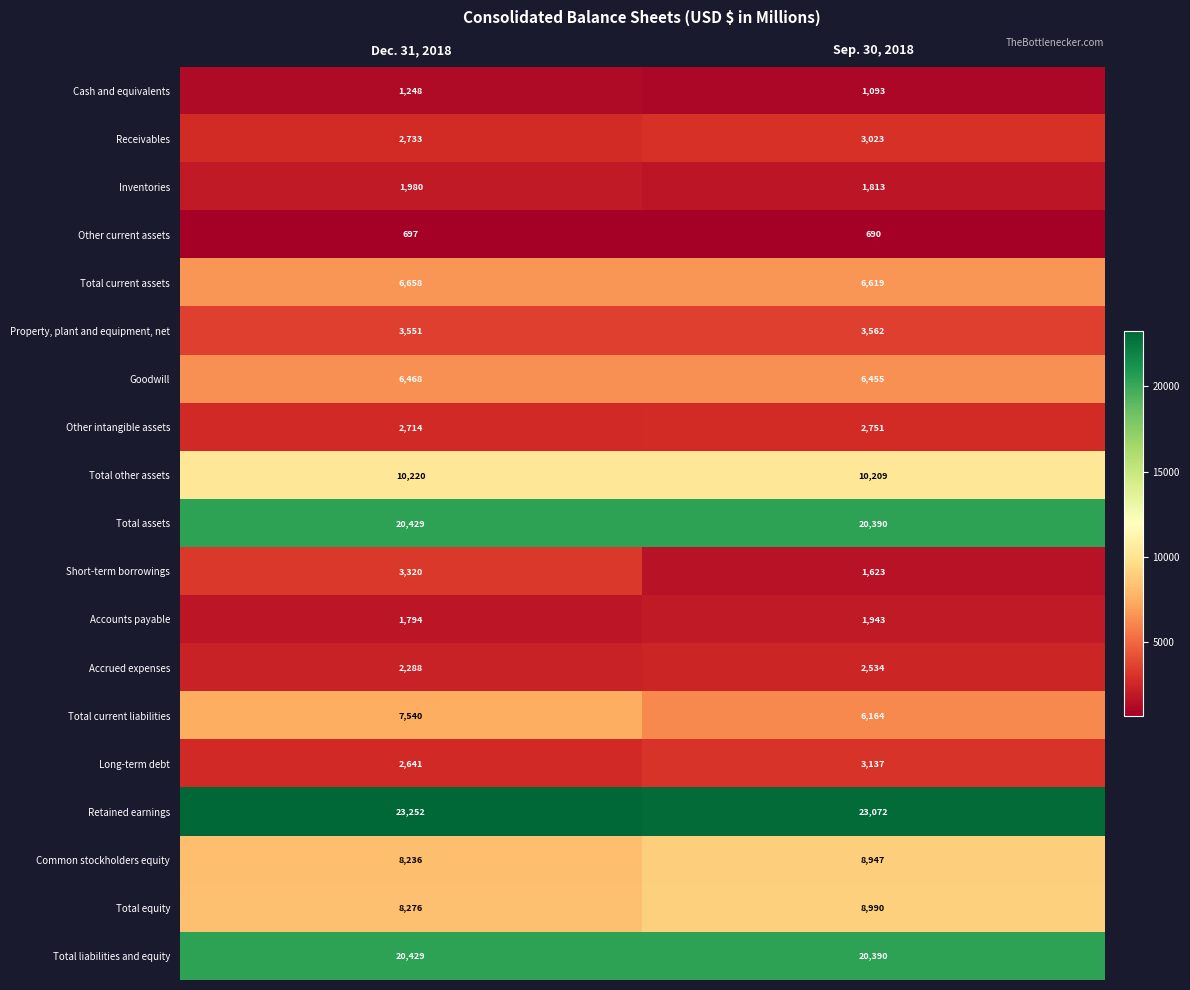

What is the spread (max minus min) of values at Dec. 31, 2018?

22555